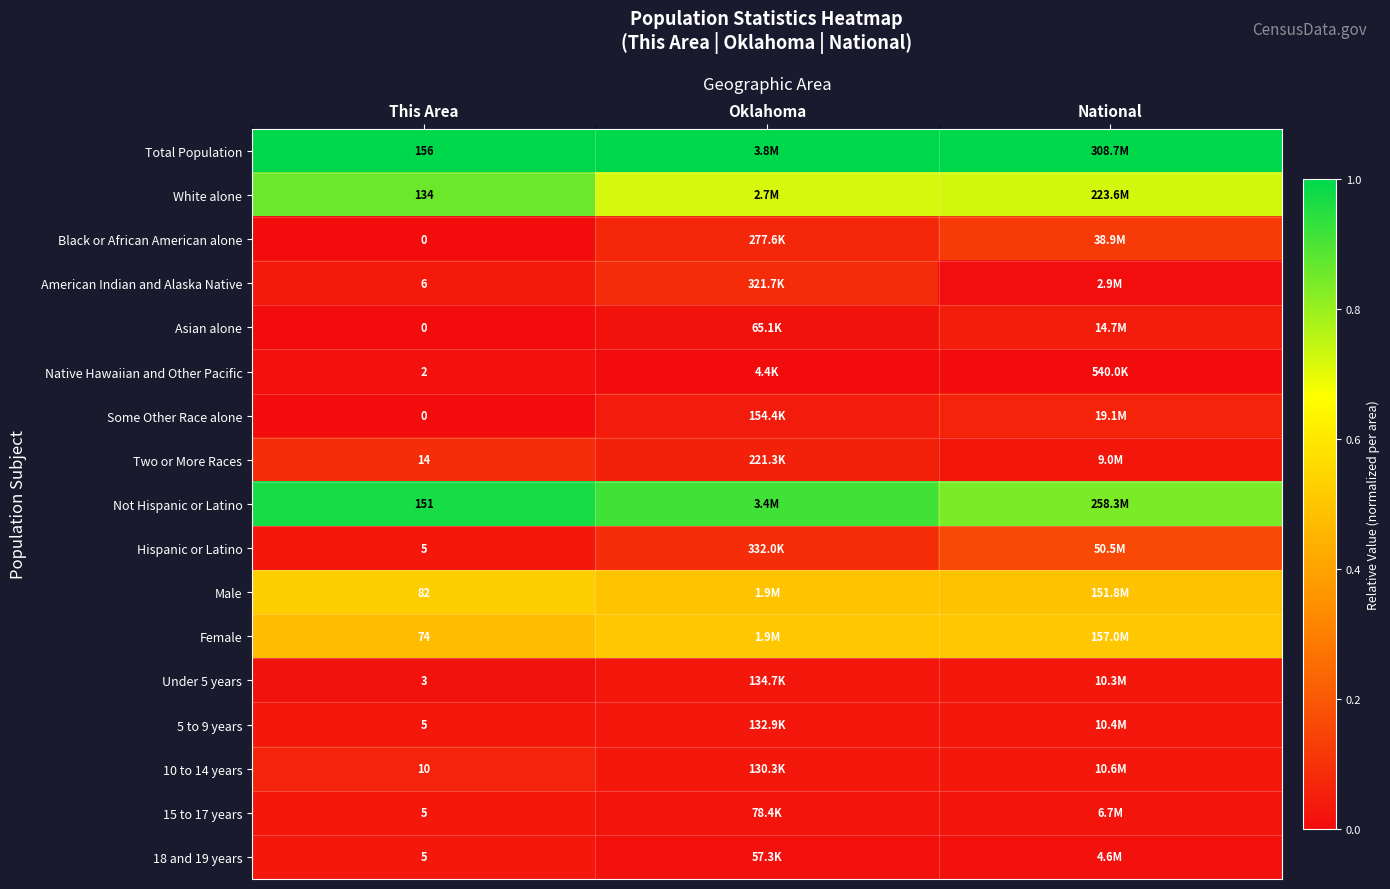

Is the value of Female at This Area greater than the value of 10 to 14 years at This Area?

Yes